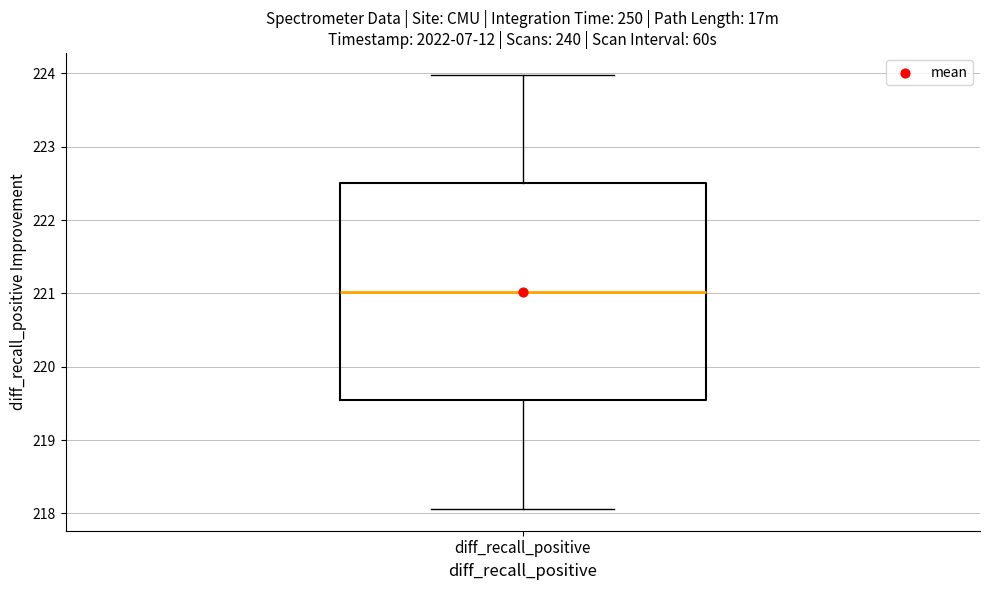

Read this box plot against the y-axis: the position of the median line, the range covered by the box, and the ends of both whiskers. The values are not printed on the chart, so give them approximately, as read against the axis.

median 221.0, box 219.5 to 222.5, whiskers 218.1 to 224.0